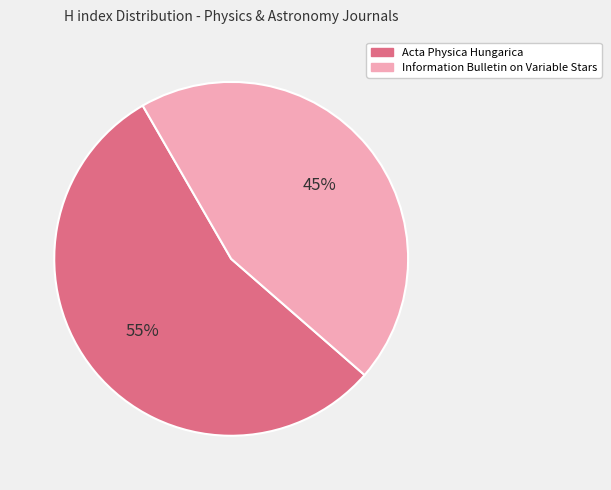

How many slices are in this pie chart?

2